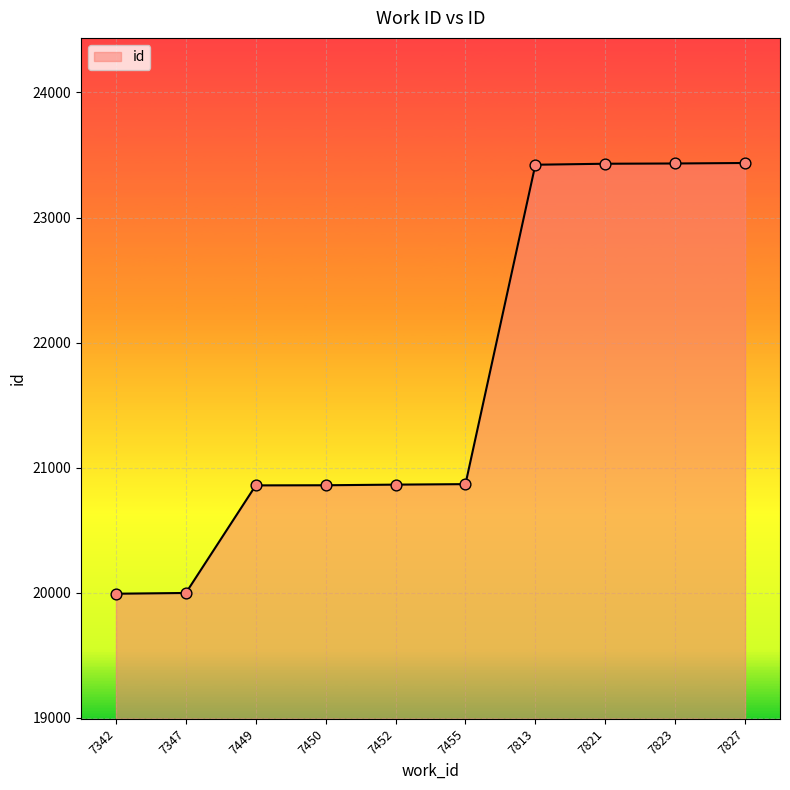

Approximately how many times larger is the value at 7342 compared to 7449?

1.0